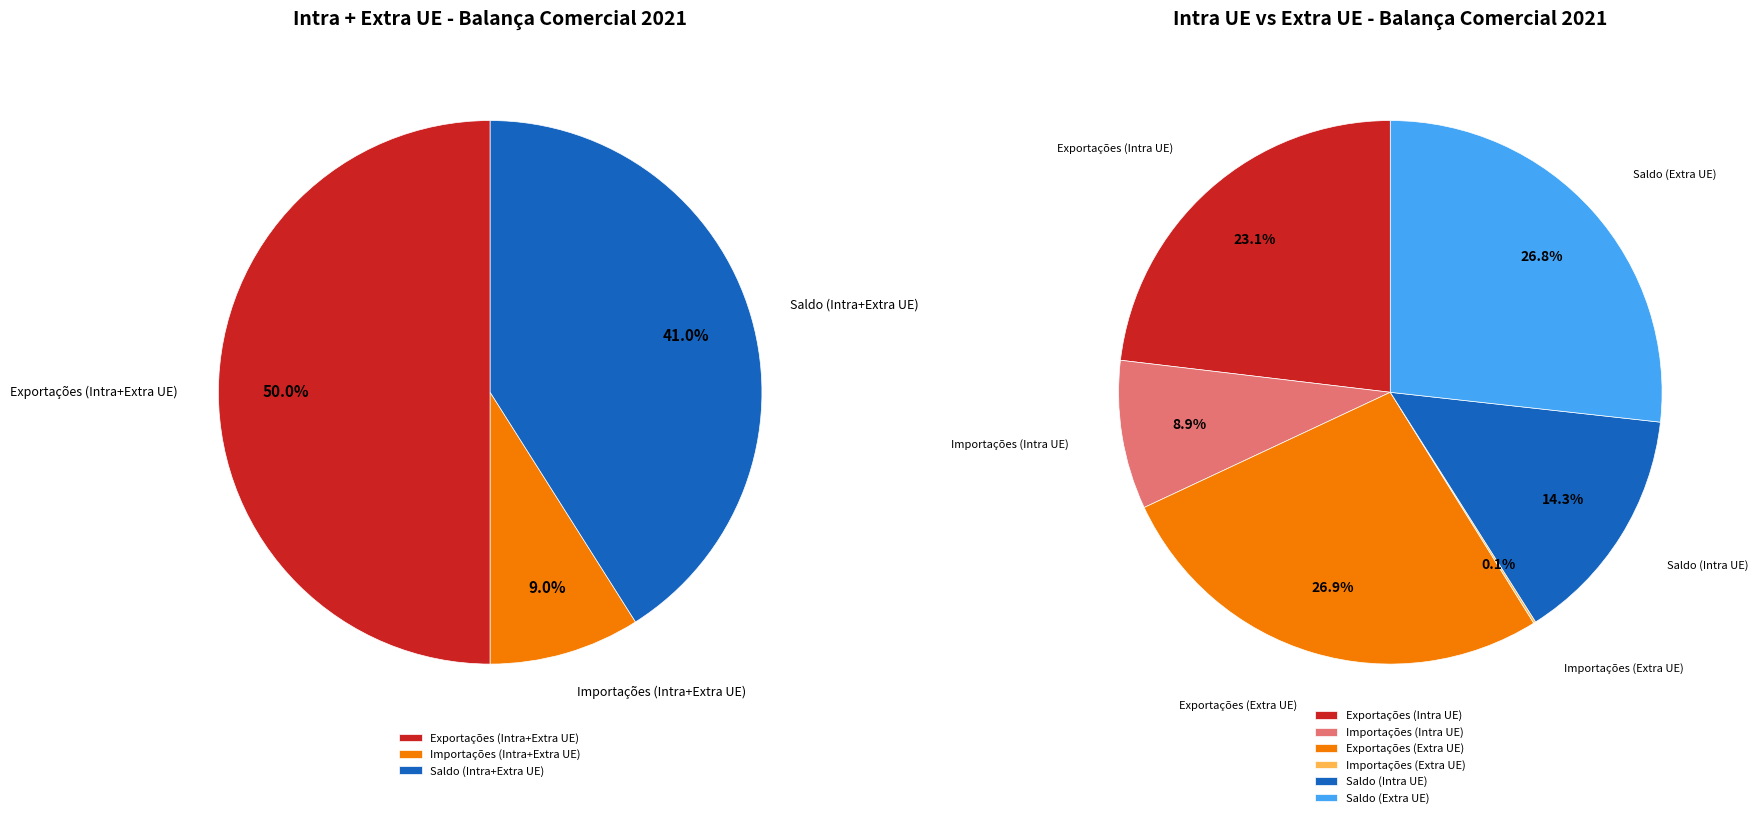

Which category has the biggest portion of the pie?

Exportações